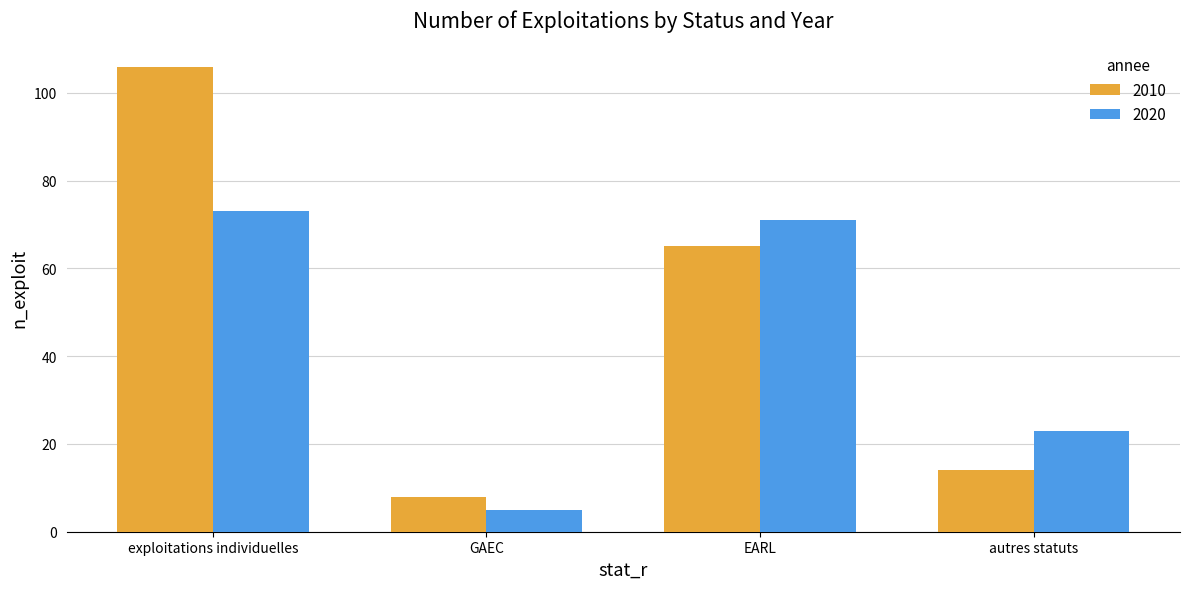

How many categories are shown in the chart?

4